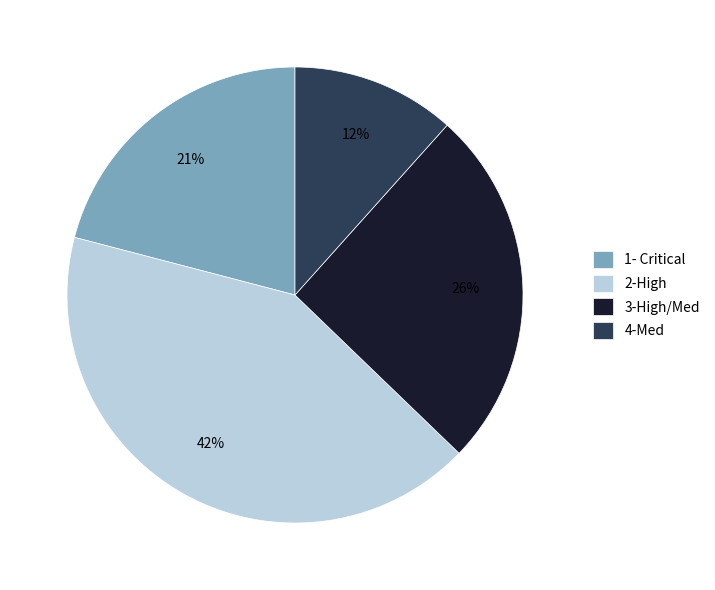

To the nearest percent, what is the average slice percentage?

25%